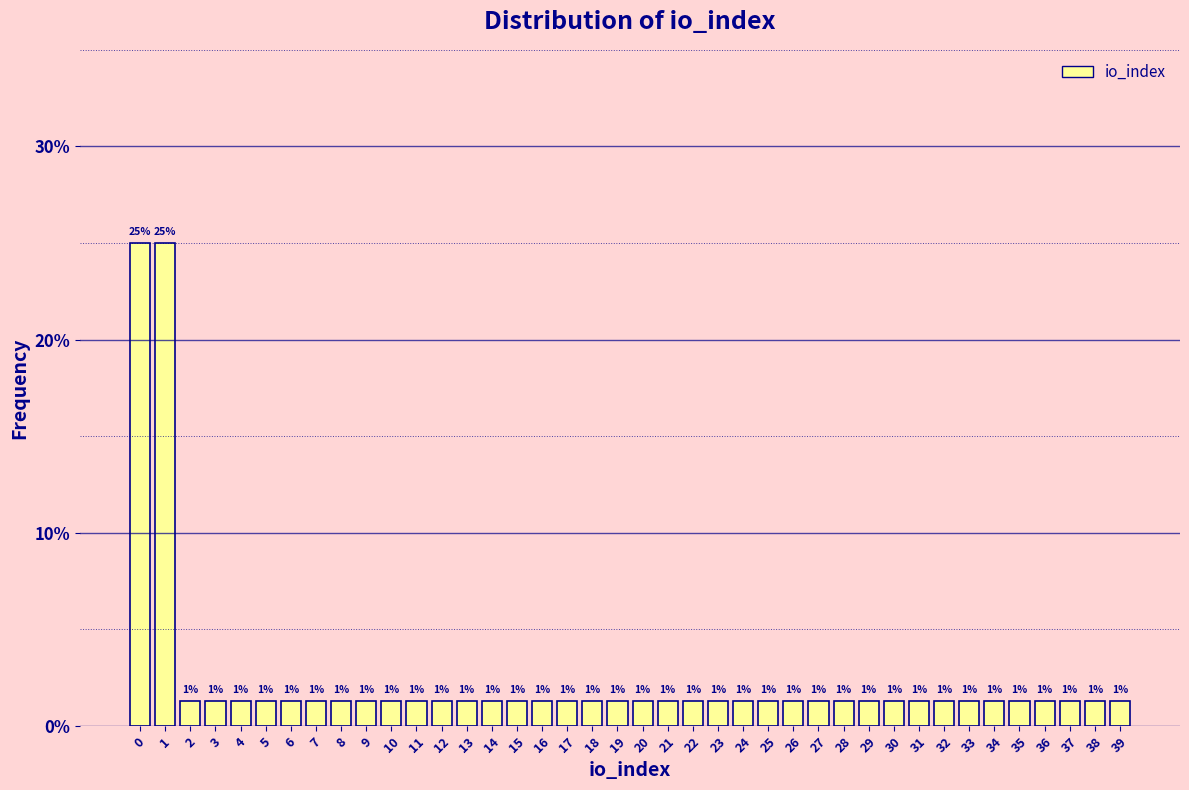

How many bars are there in total?

40